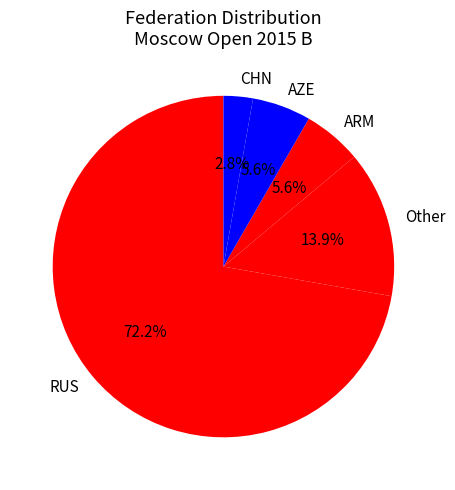

Approximately how many times larger is the value at AZE compared to Other?

0.4